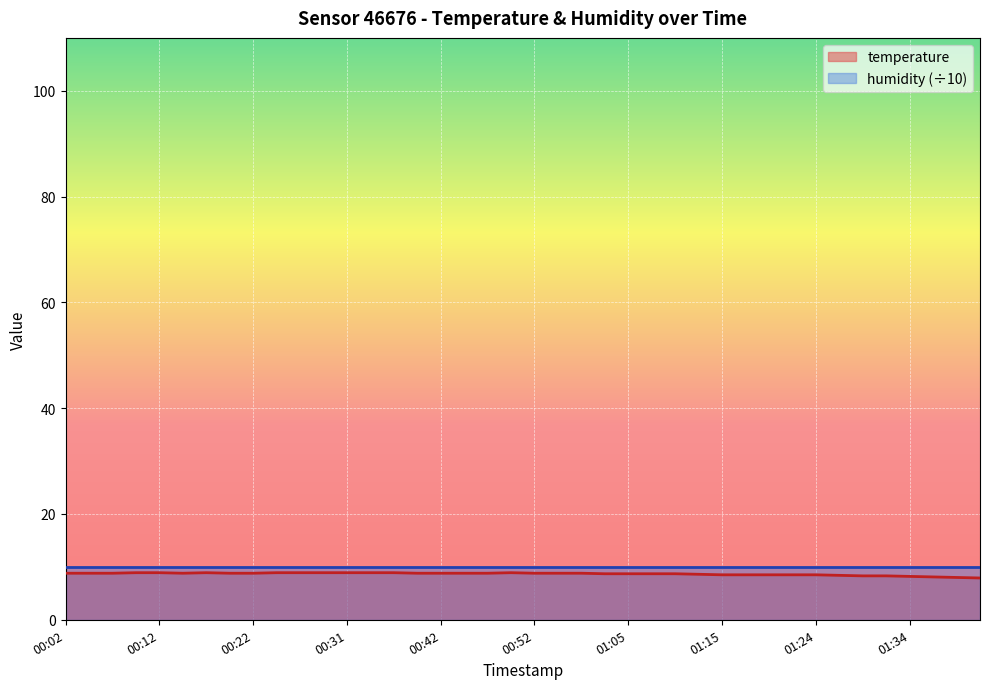

What is the change in value from 00:19 to 01:12?

-0.2